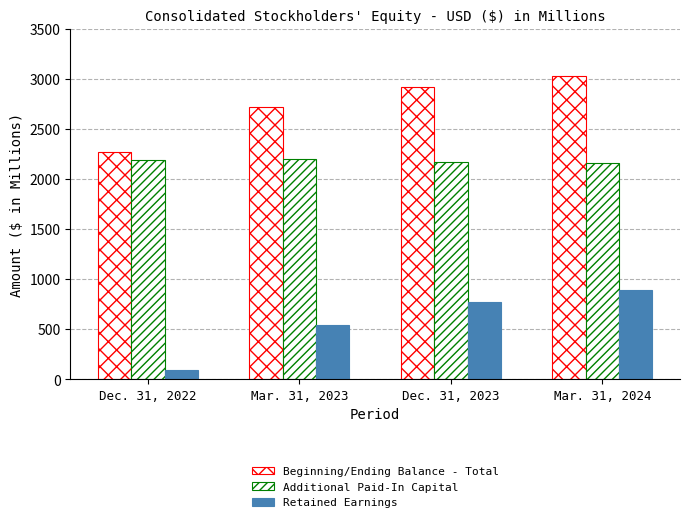

Which series has the largest range (max minus min)?

Retained Earnings